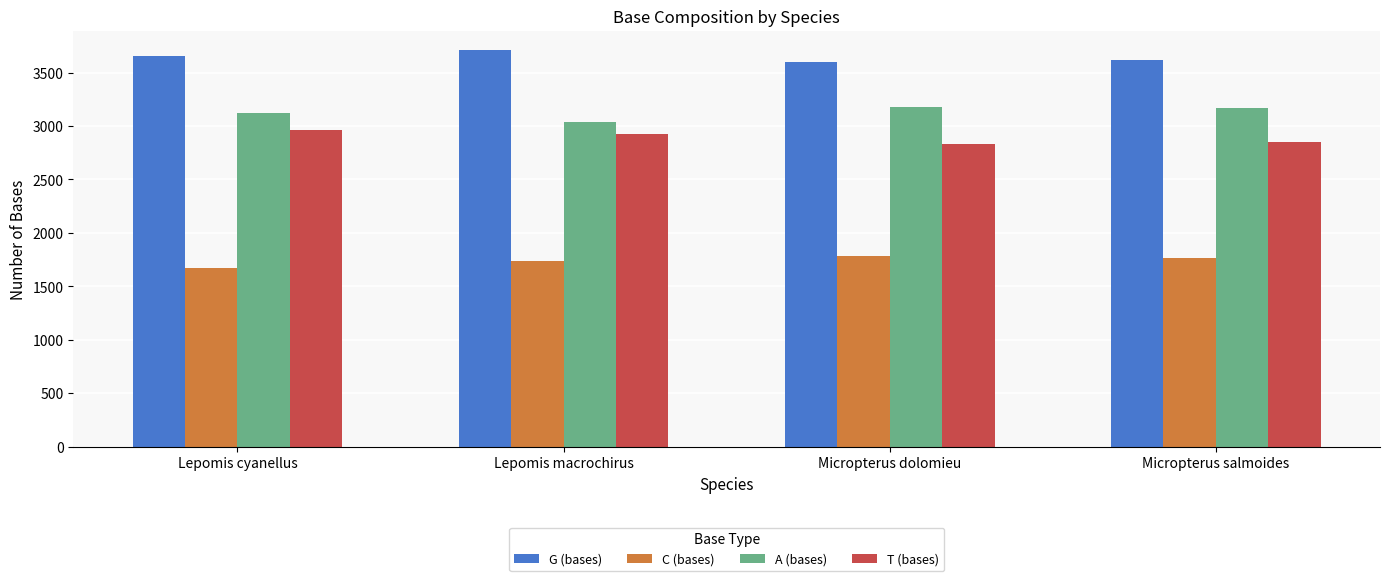

How many categories are shown in the chart?

4